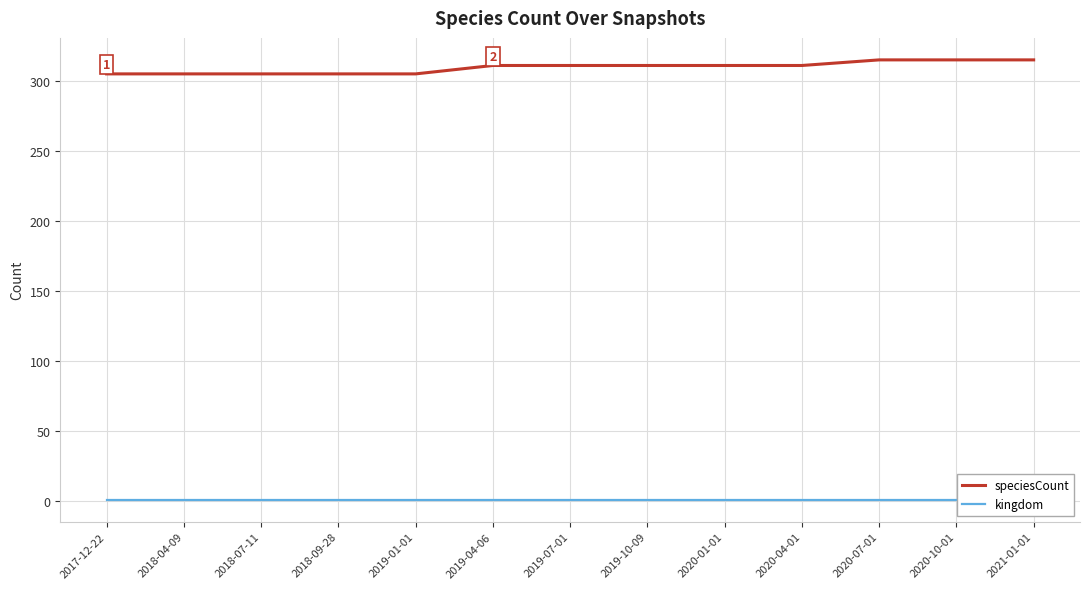

Is the value of speciesCount at 2021-01-01 greater than the value of kingdom at 2019-01-01?

Yes